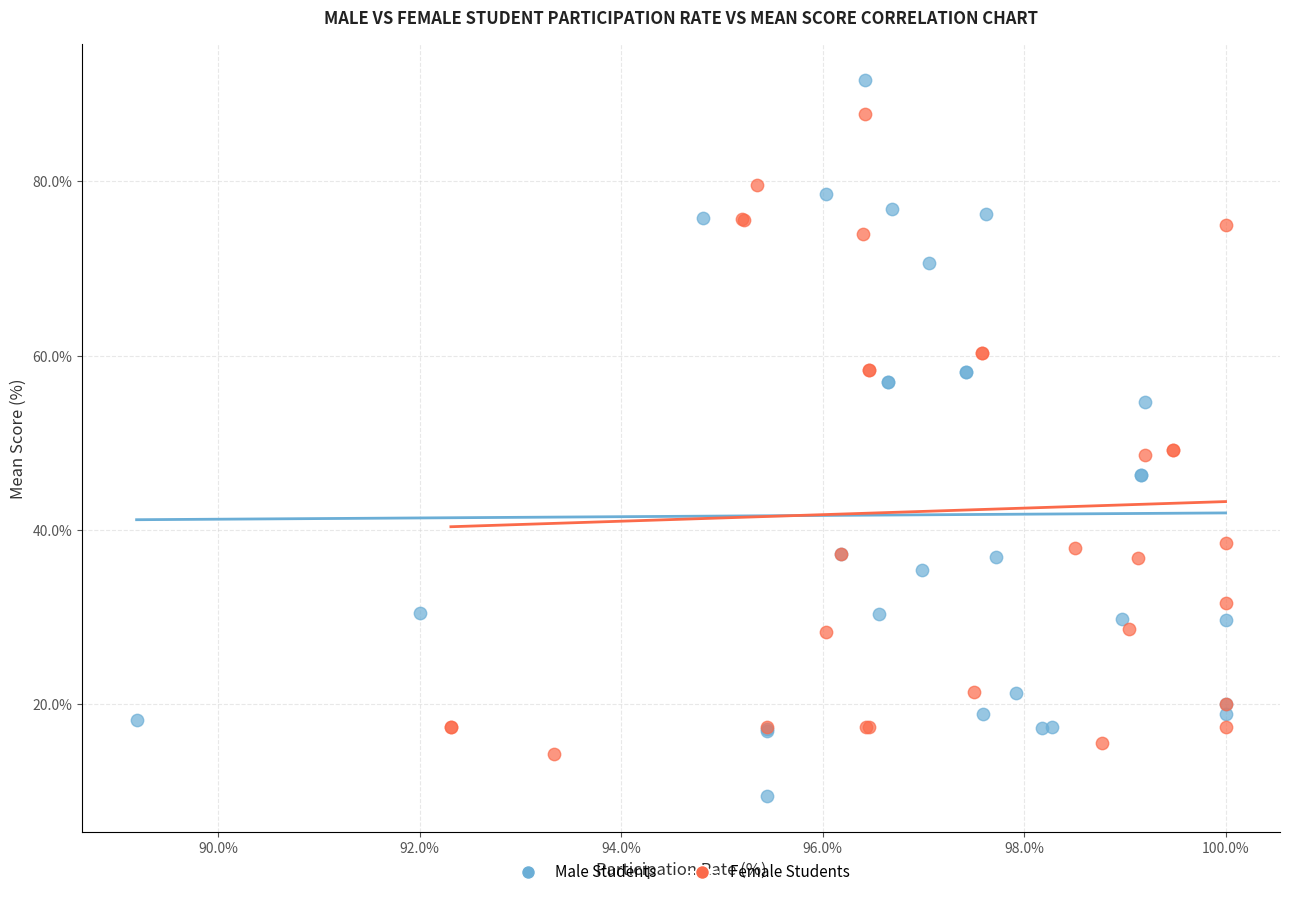

Which series has the largest Y range (max minus min)?

Male Students